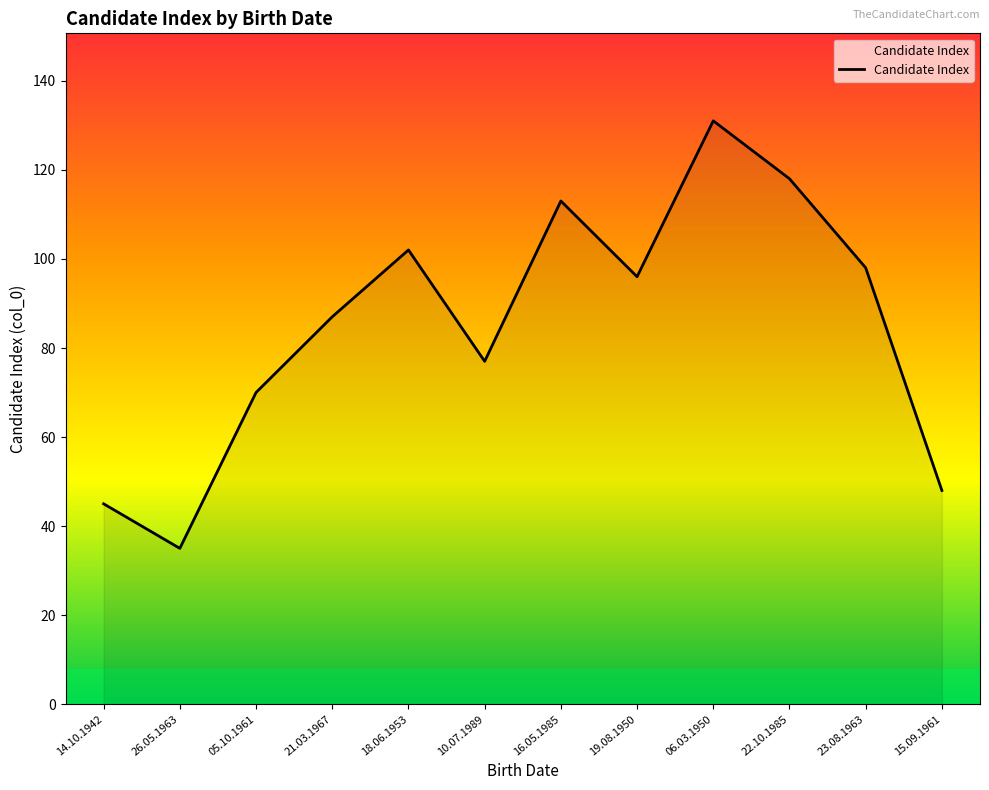

True or false: the data shows 173 at 19.08.1950.

False